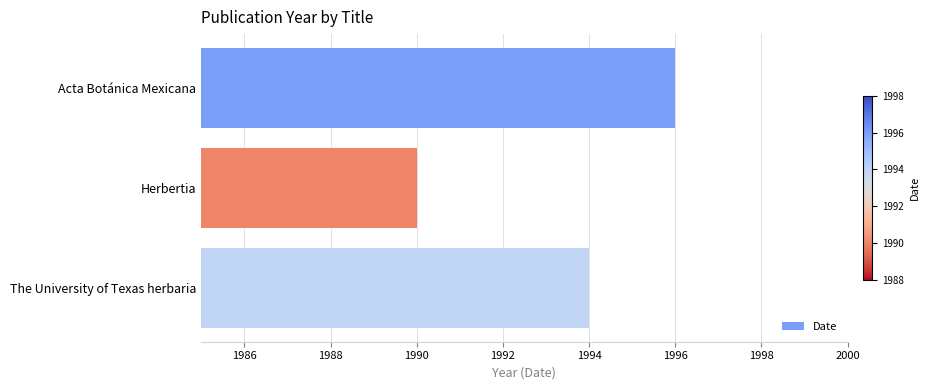

Which has a higher value, Herbertia or The University of Texas herbaria?

The University of Texas herbaria